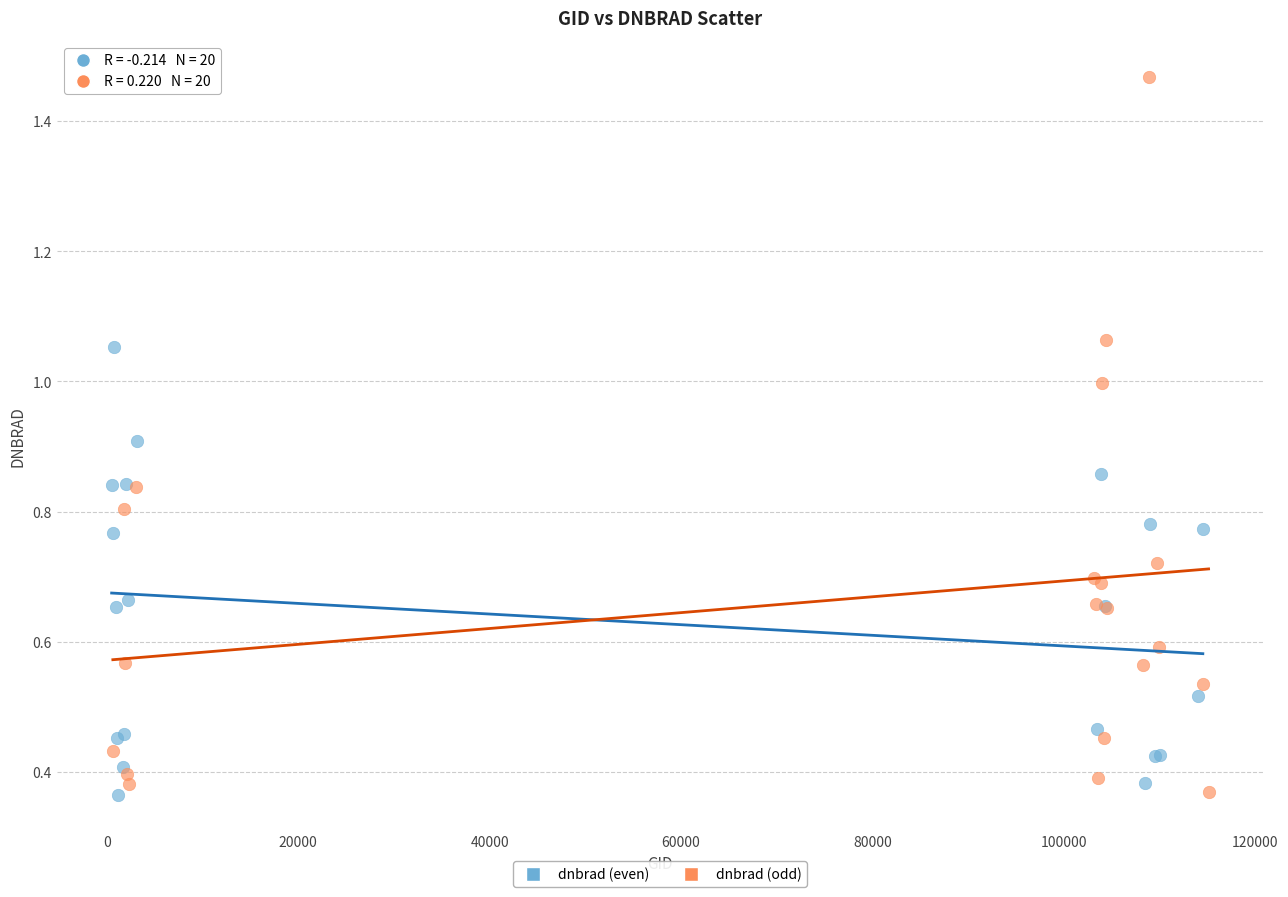

Which series contains the highest Y value?

dnbrad (odd)